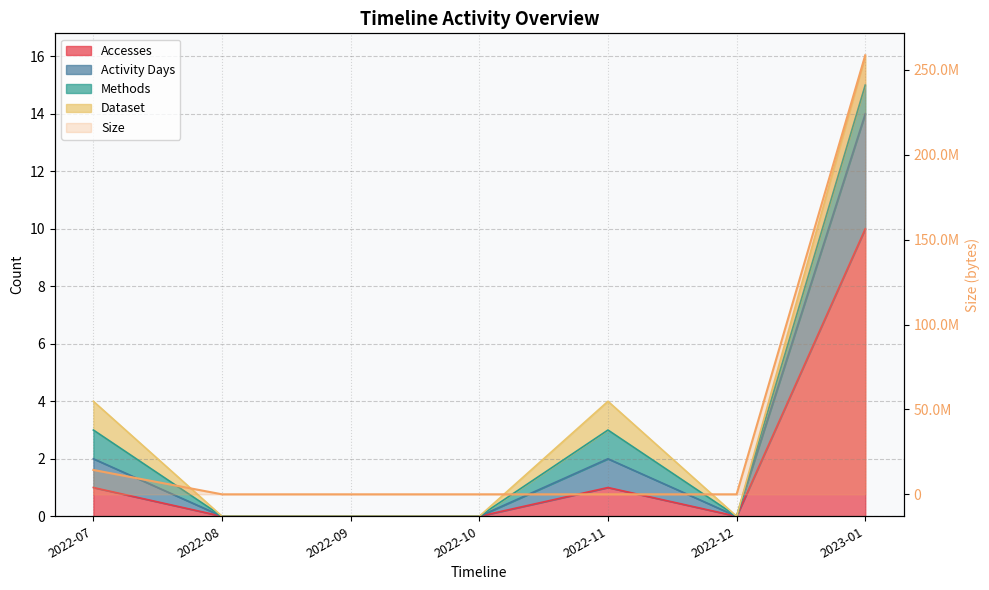

How many positive values does the Activity Days series have?

3